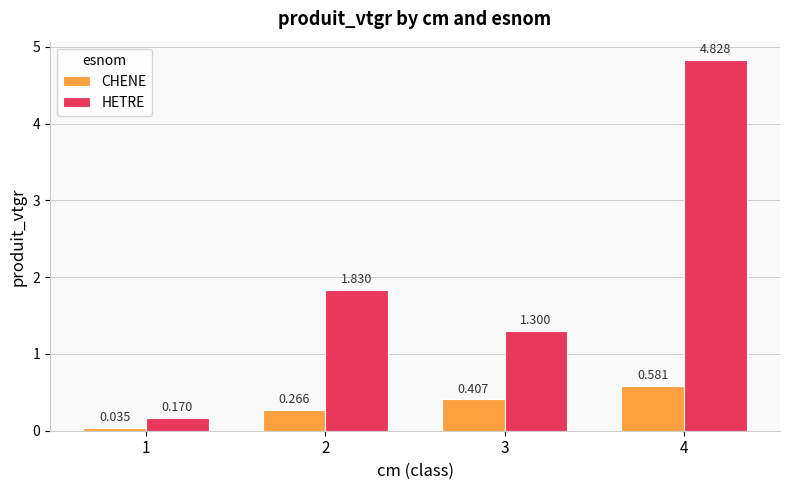

Are the bars horizontal?

No